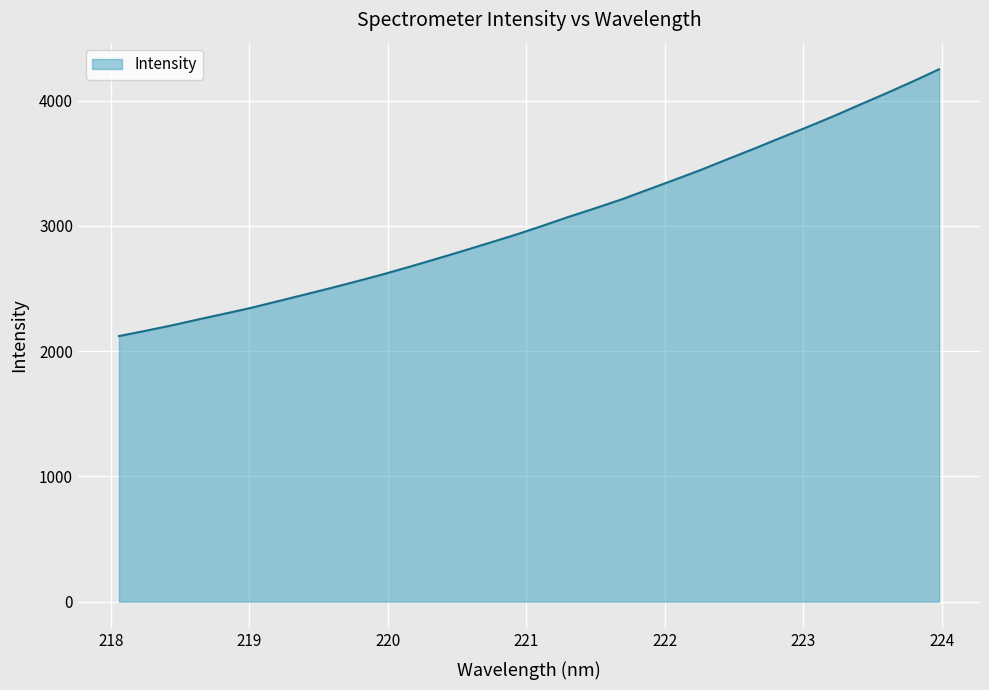

How many lines are shown in the chart?

1